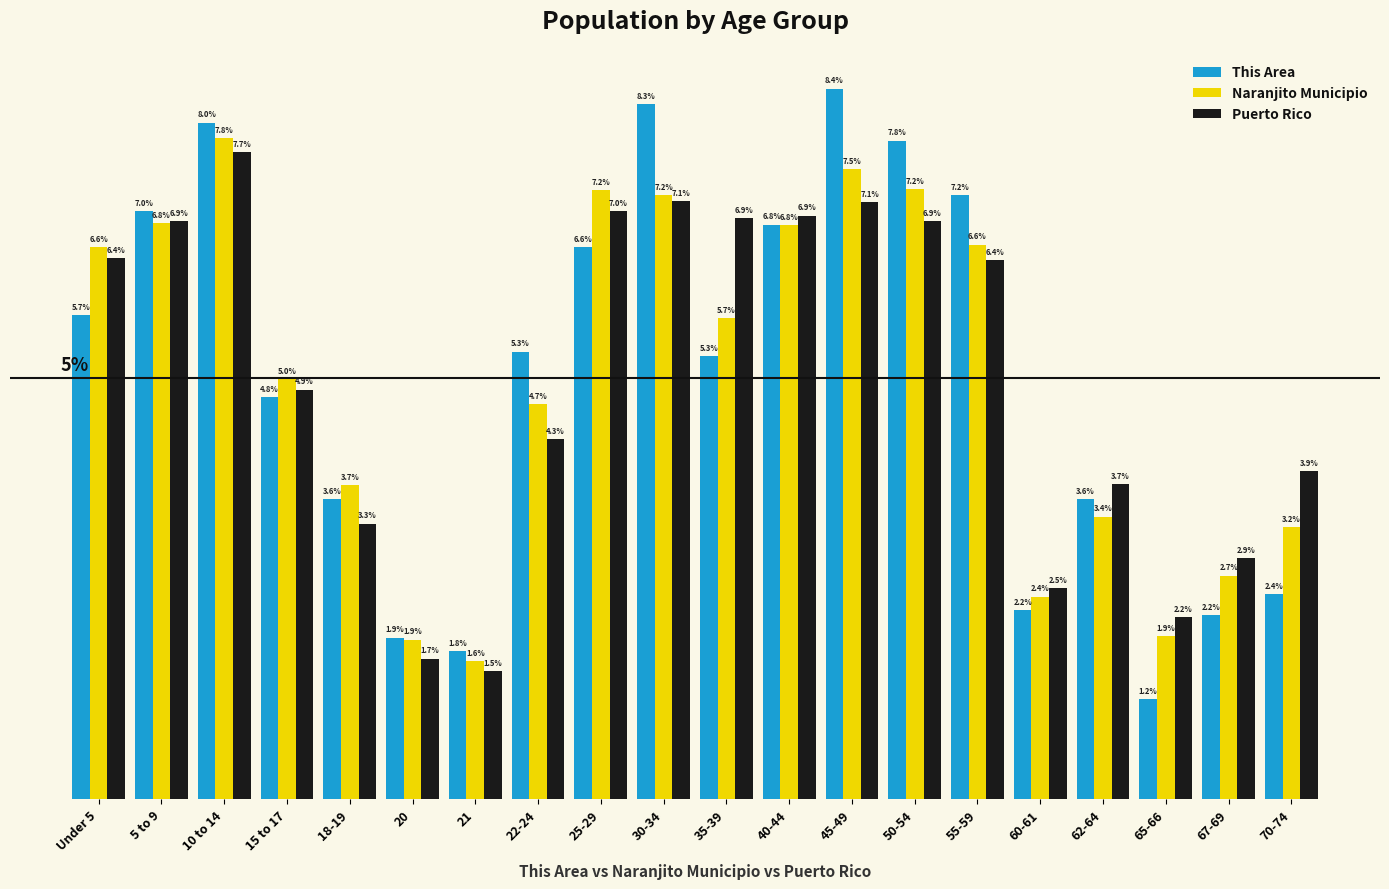

At which category is the sum across all series the highest?

10 to 14